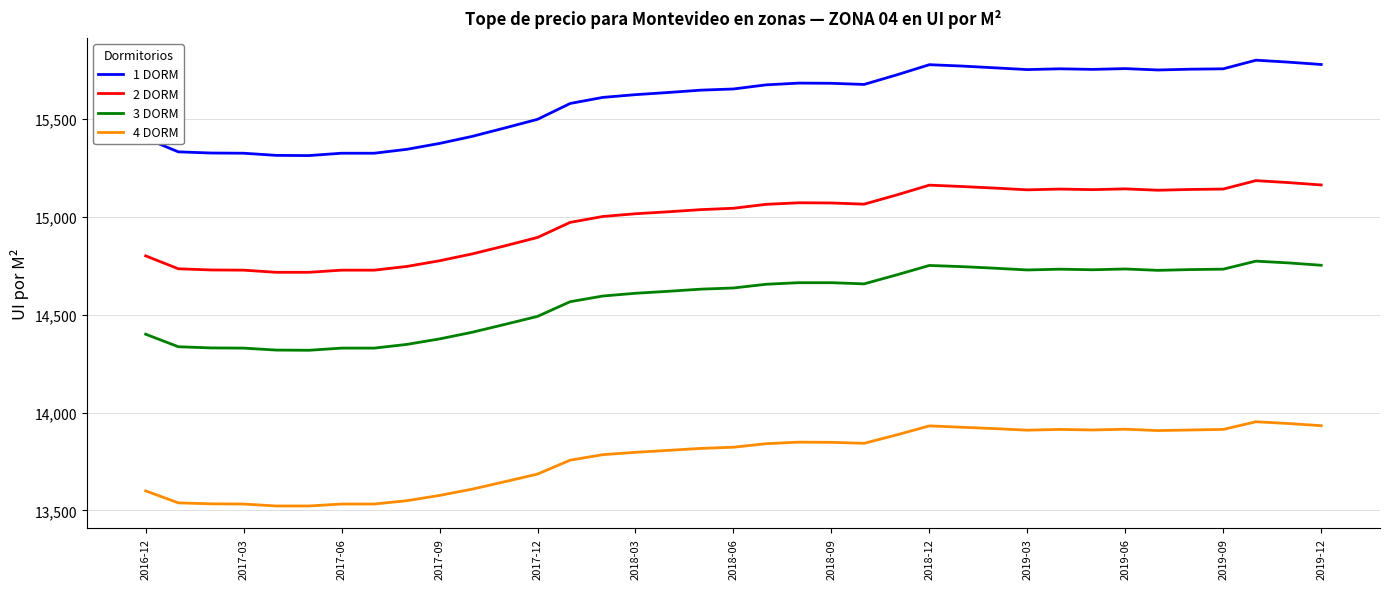

Which series has the largest range (max minus min)?

1 DORM